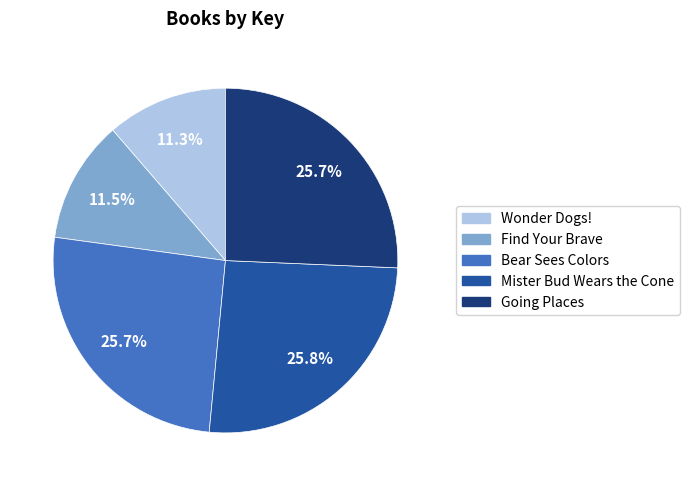

Count the number of slices in the pie.

5